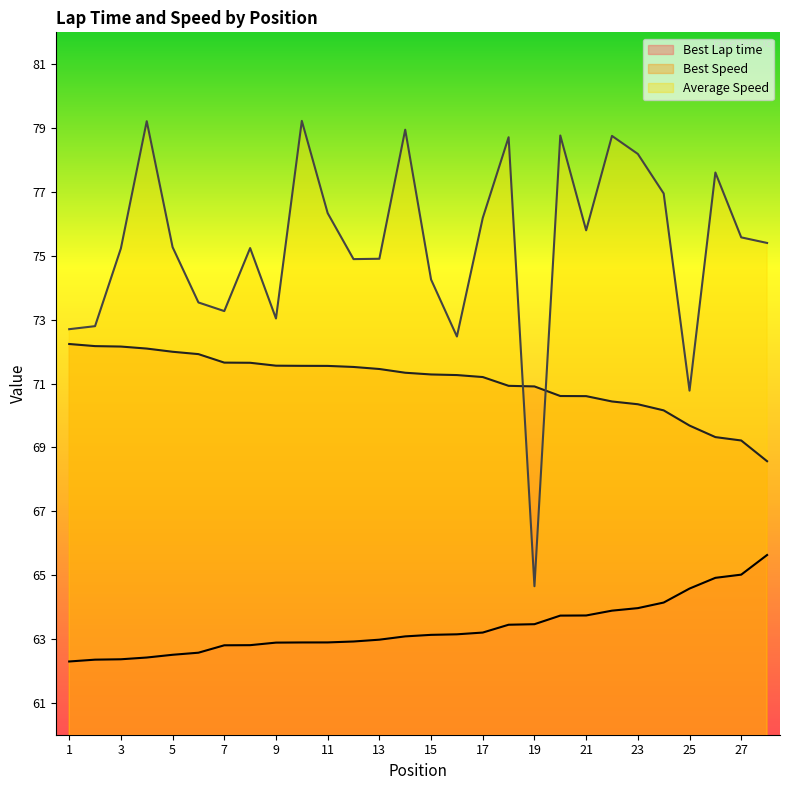

How many categories are shown in the chart?

28